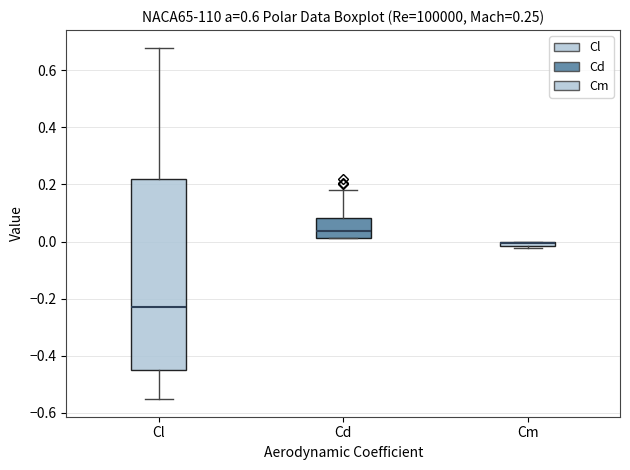

Comparing the boxes themselves (not the whiskers), which one is the tallest?

Cl